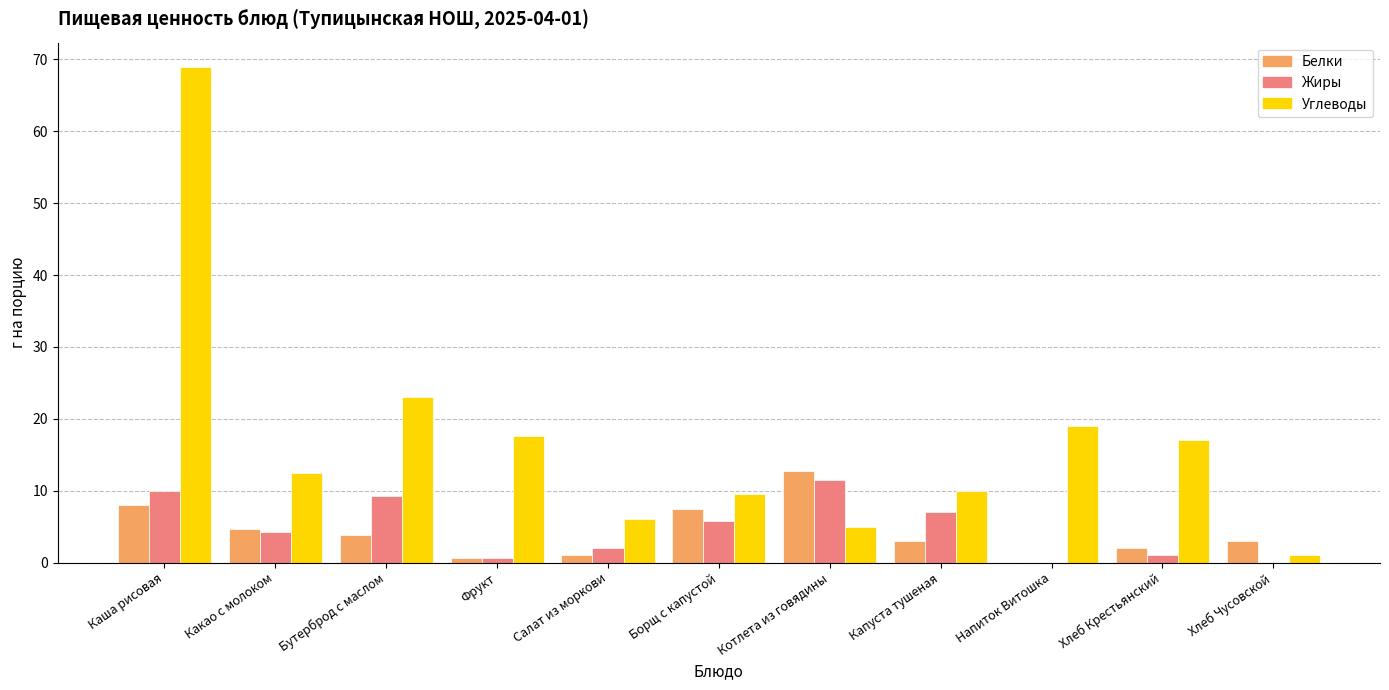

At which label does Жиры reach its peak?

Котлета из говядины